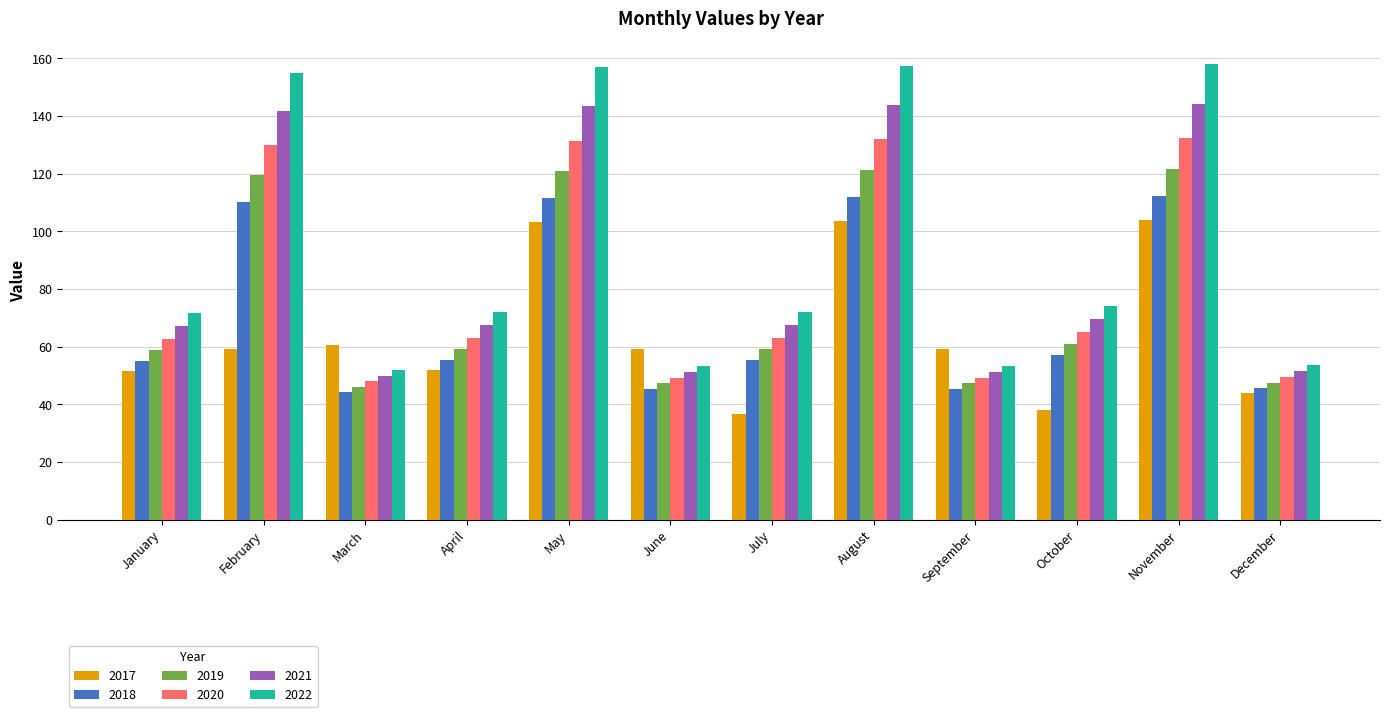

Count the number of data series in this chart.

6